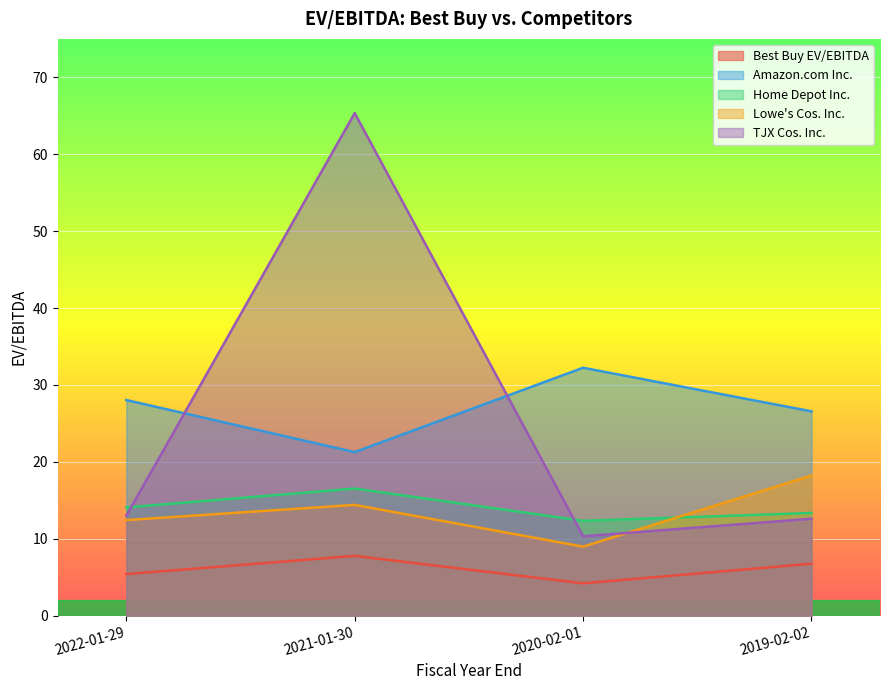

Where is the first local minimum for Home Depot Inc.?

2020-02-01